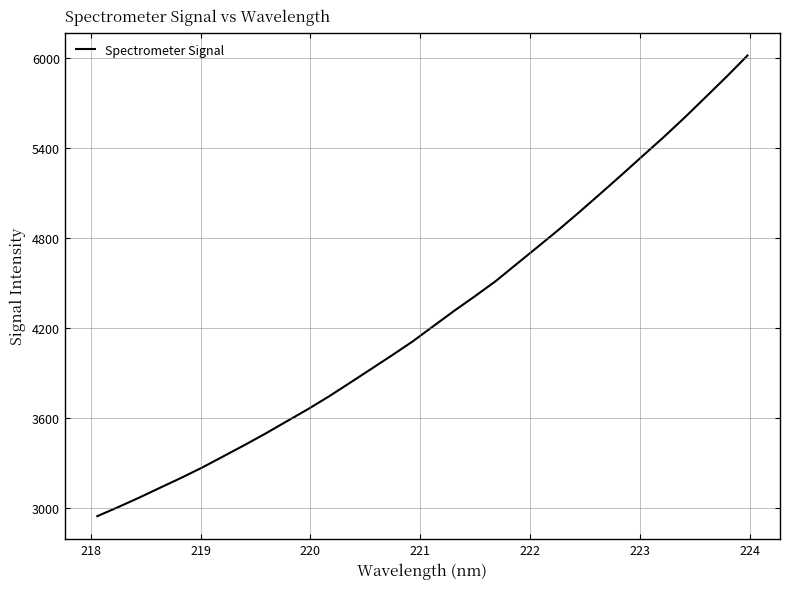

What is the minimum value shown in the chart?

2946.1